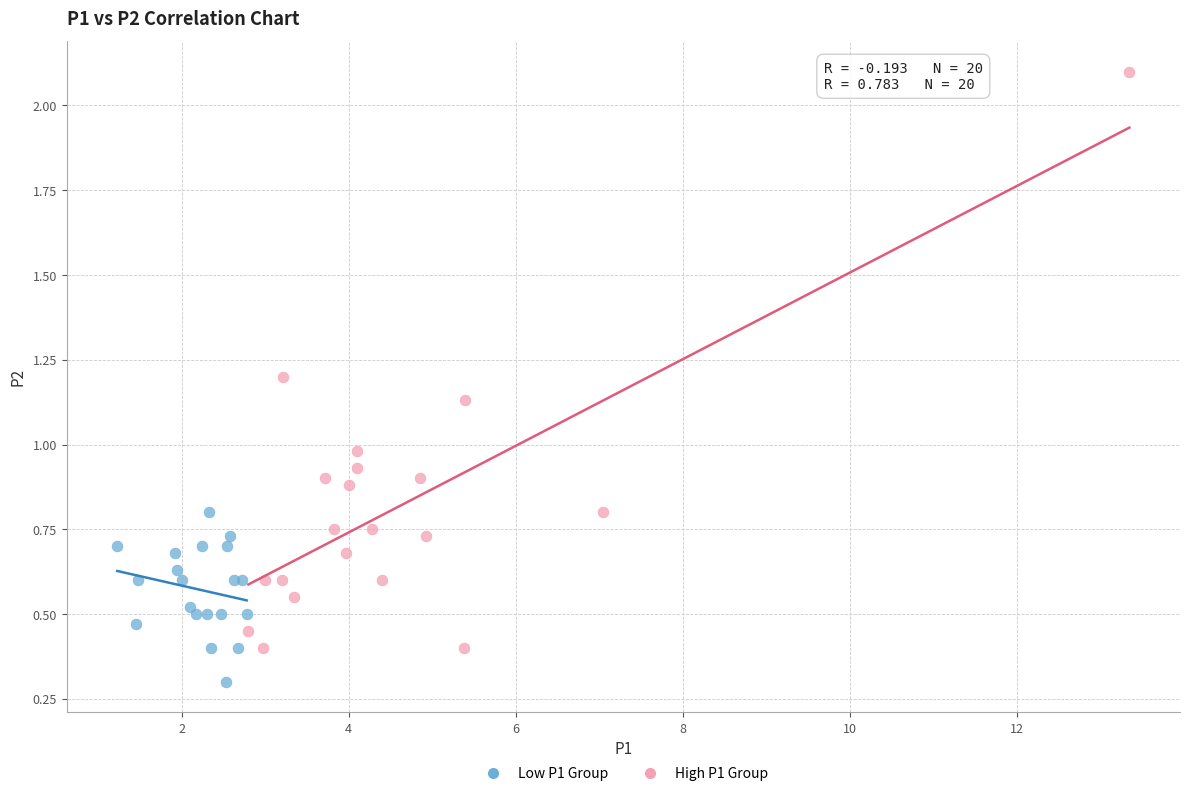

Which series contains the highest Y value?

High P1 Group